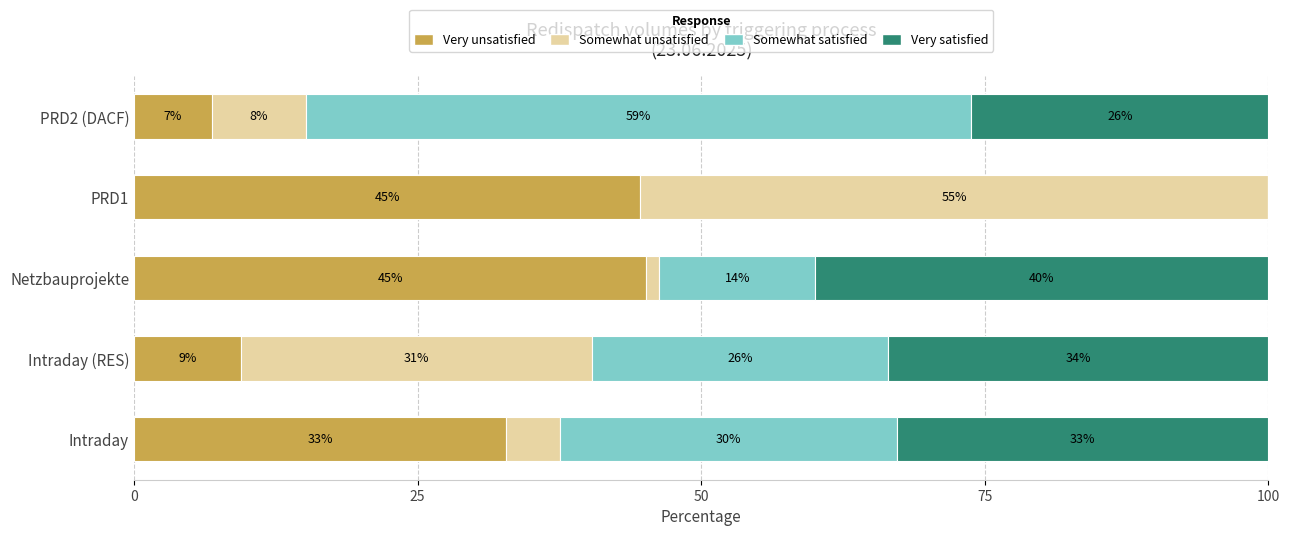

What is the maximum value for Very unsatisfied?

45.2